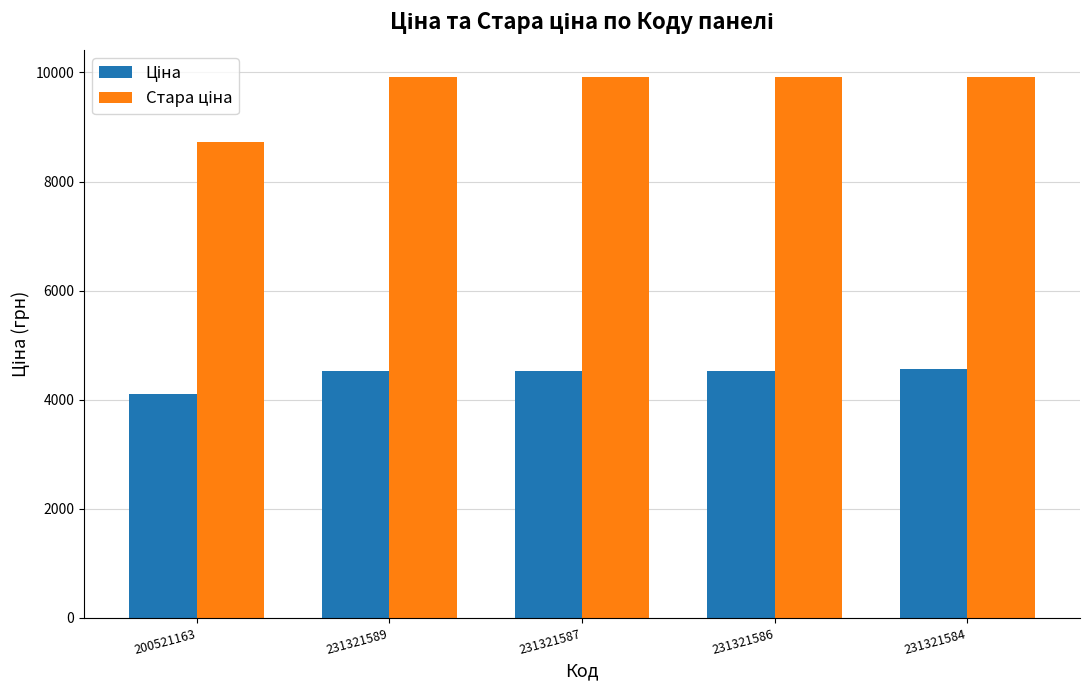

How many data points does each series have?

5